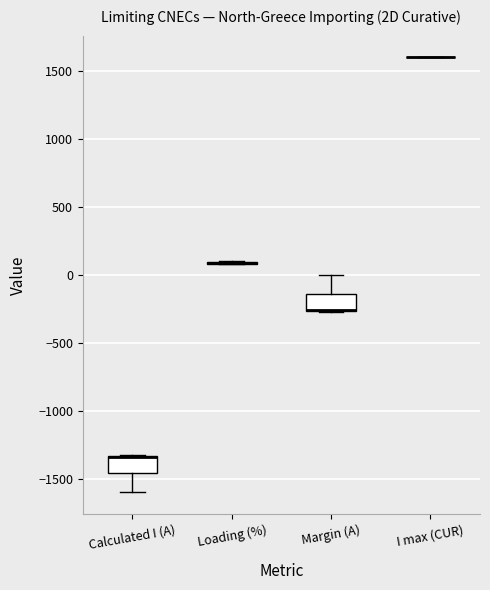

Reading left to right, transcribe this box plot: for each box, give where its median line is, the range the box spans, and where its two whiskers end, as read against the y-axis. The values are not printed on the chart, so give them approximately, as read against the axis.

Calculated I (A): median -1350 (drawn on the box's upper edge), box -1450 to -1350, whiskers -1600 to -1350
Loading (%): box collapsed to a line at 100, whiskers 100 to 100
Margin (A): median -250 (drawn on the box's lower edge), box -250 to -150, whiskers -250 to 0
I max (CUR): box collapsed to a line at 1600, whiskers 1600 to 1600